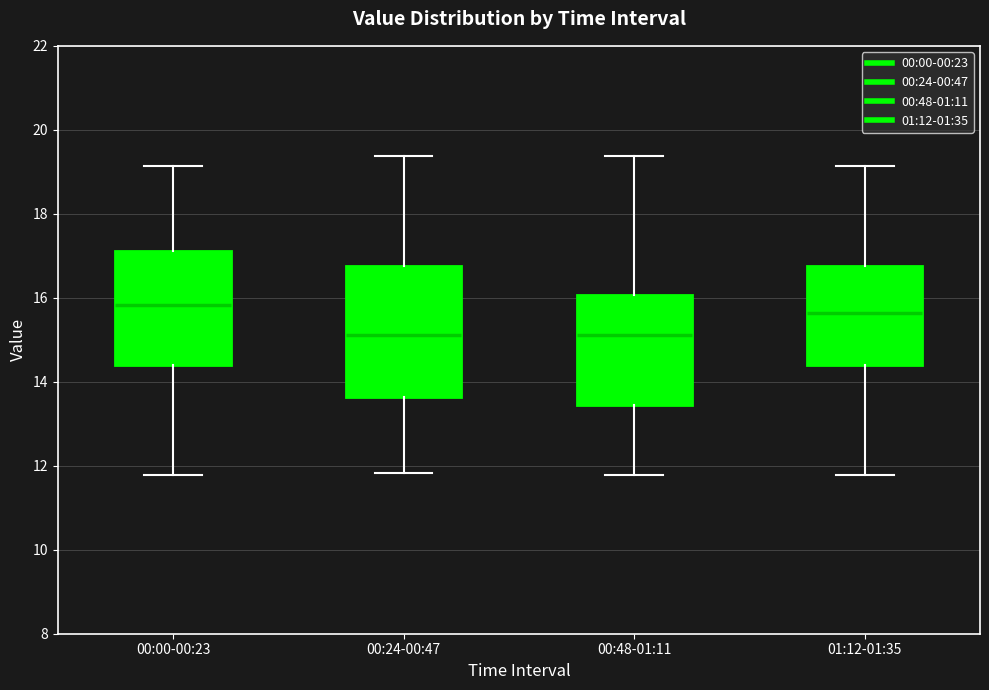

Which box is the tallest, from its lower edge to its upper edge?

00:24-00:47